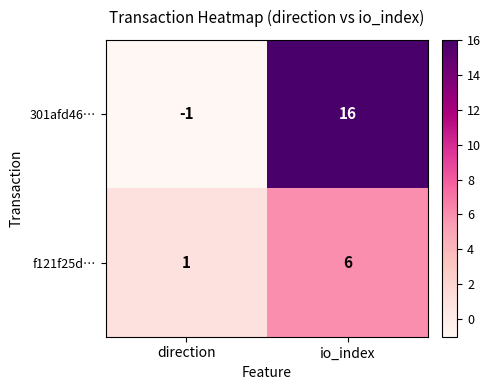

Reading left to right, list all the values displayed in this chart.

301afd46…: direction=-1	io_index=16
f121f25d…: direction=1	io_index=6